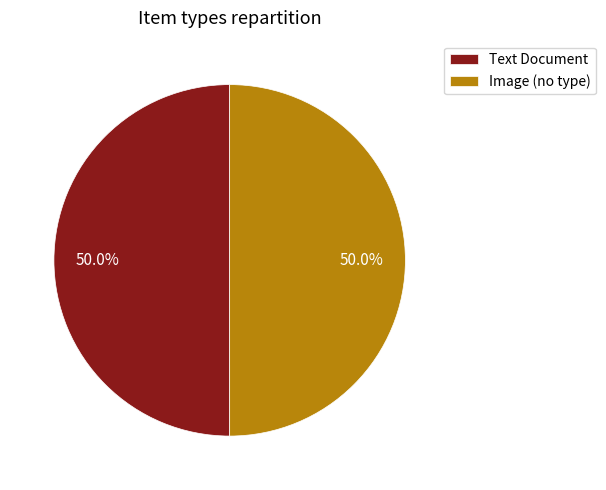

Combined, do Image (no type) and Text Document account for over 50%?

Yes